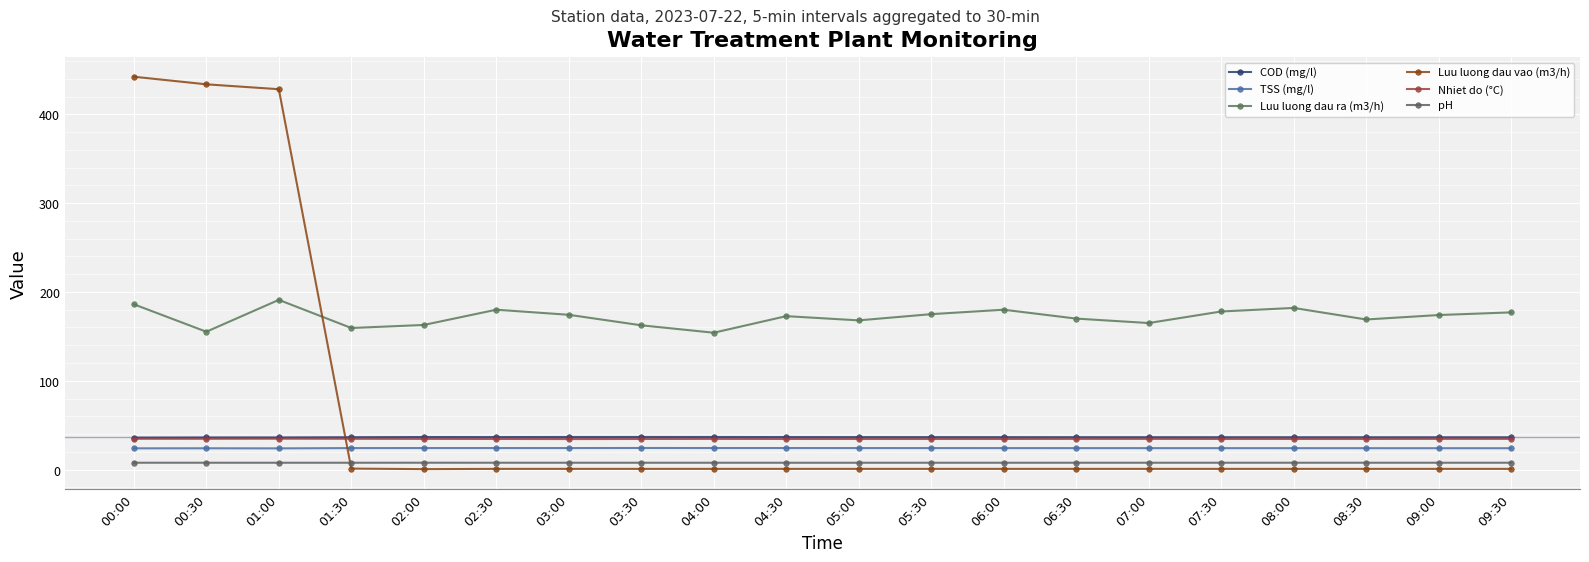

Is the value of pH at 05:00 greater than the value of Luu luong dau vao (m3/h) at 03:30?

Yes